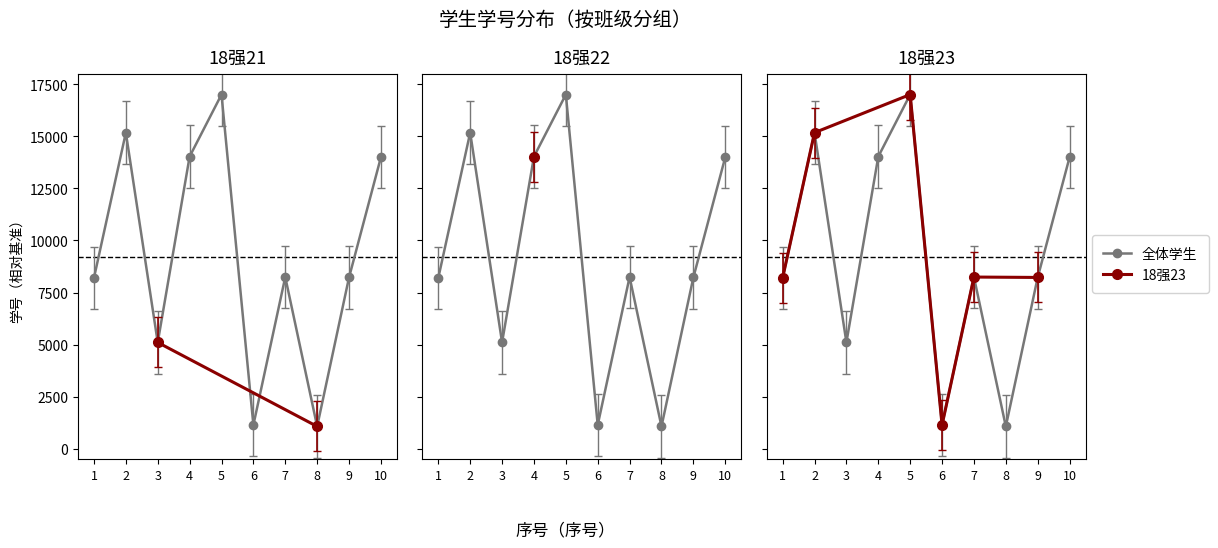

True or false: the data shows 4517 at 9.

False